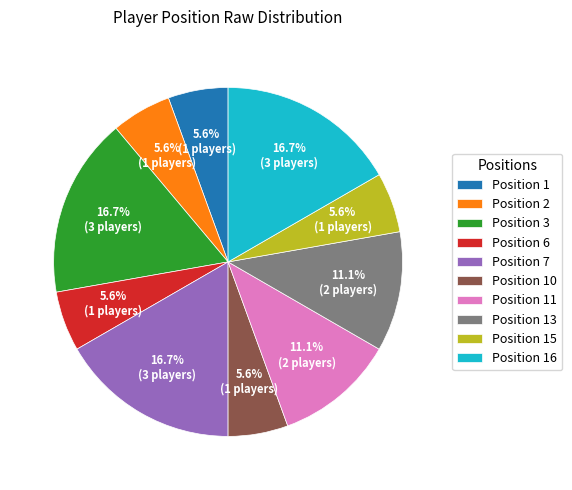

Approximately how many times larger is the value at Position 6 compared to Position 10?

1.0